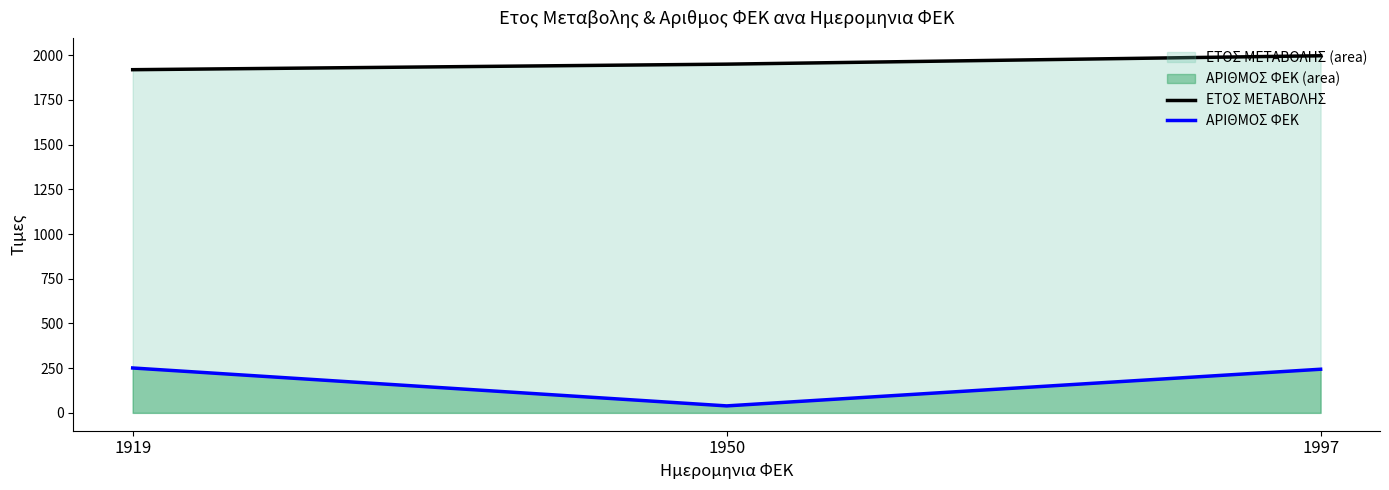

True or false: ΕΤΟΣ ΜΕΤΑΒΟΛΗΣ has a value of 407 at 1997.

False